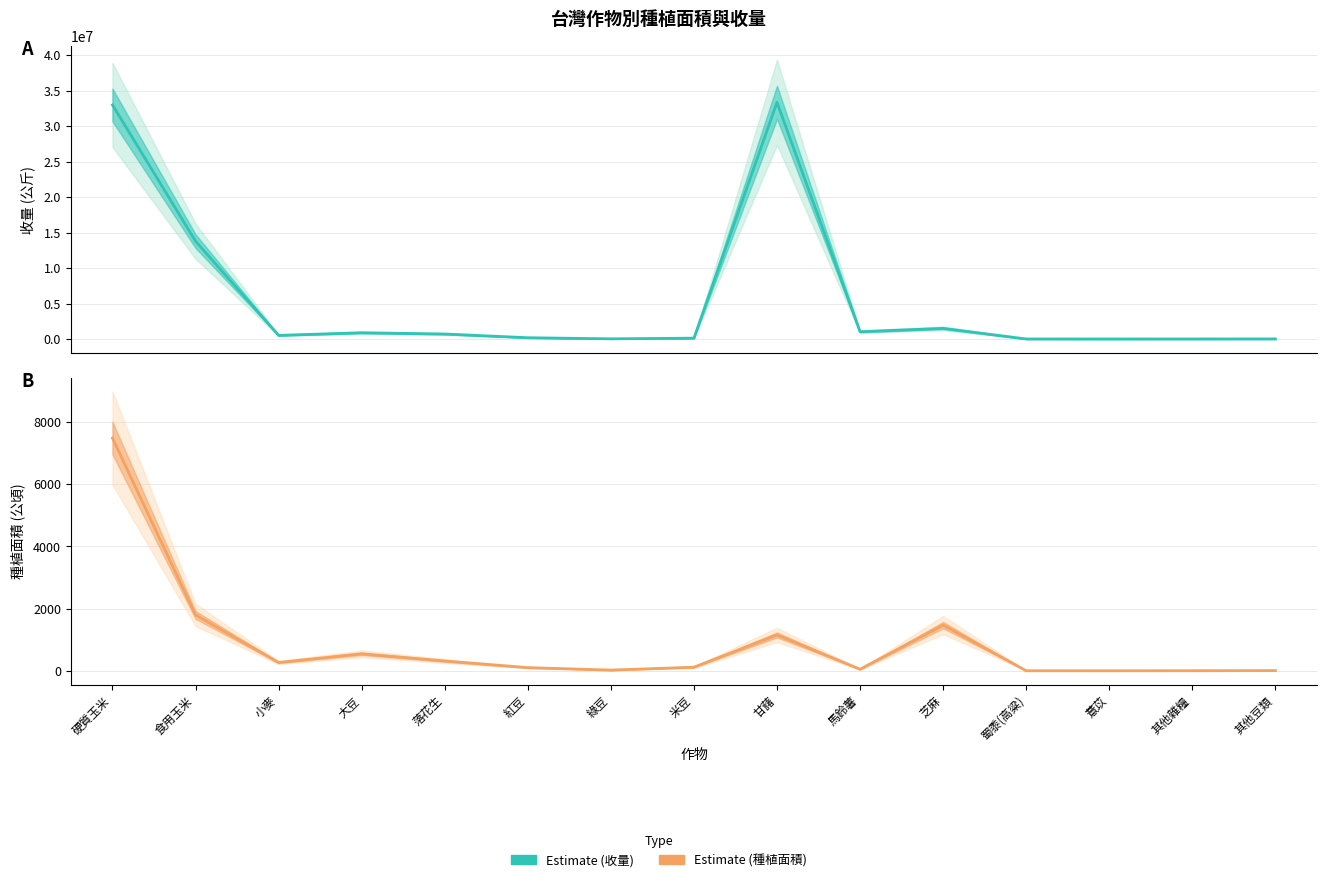

True or false: 種植面積 (公頃) Estimate based on partial data and 收量 (公斤) Estimate intersect in this chart.

False